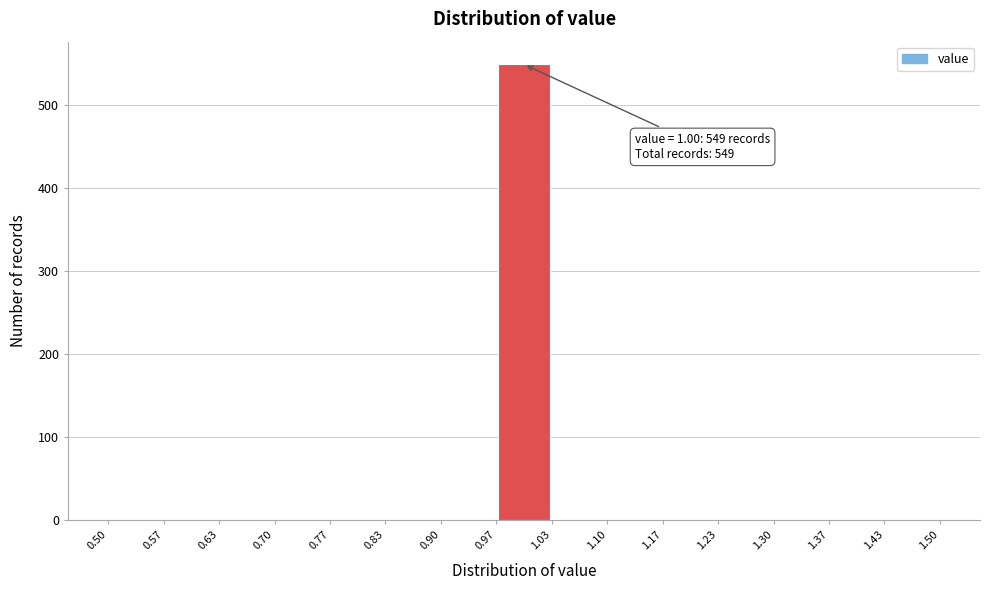

Over which range of the x-axis is the bar tallest?

0.97 to 1.03